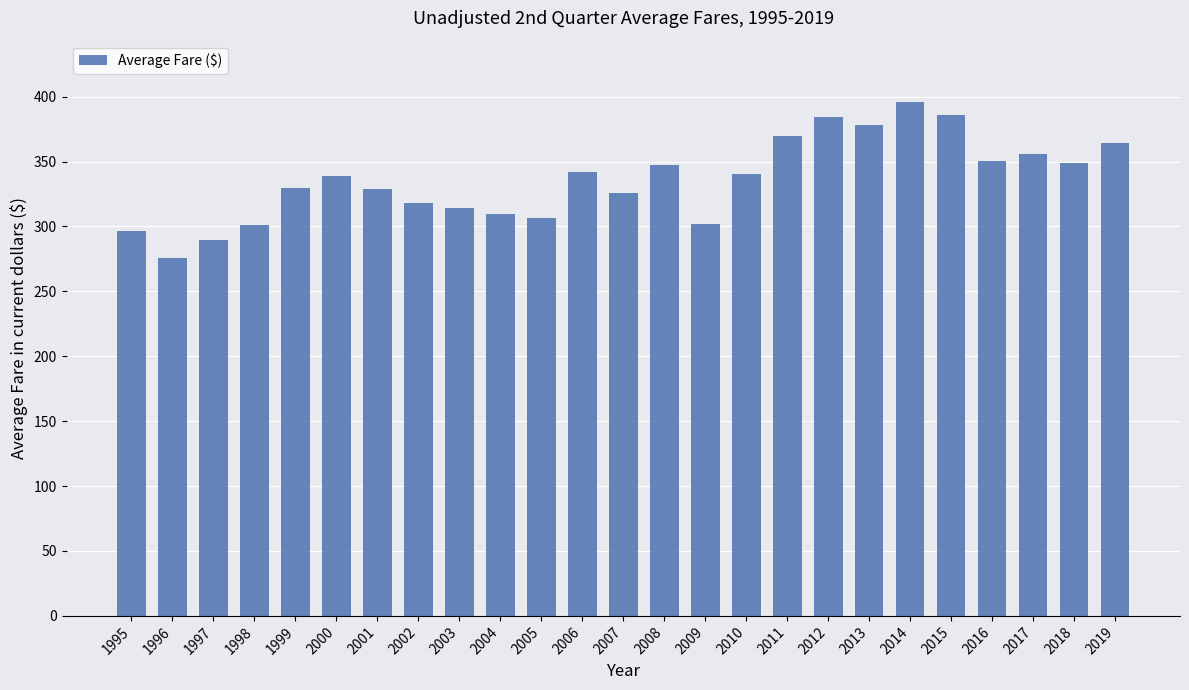

What is the value of the 21st bar from the left?

385.9